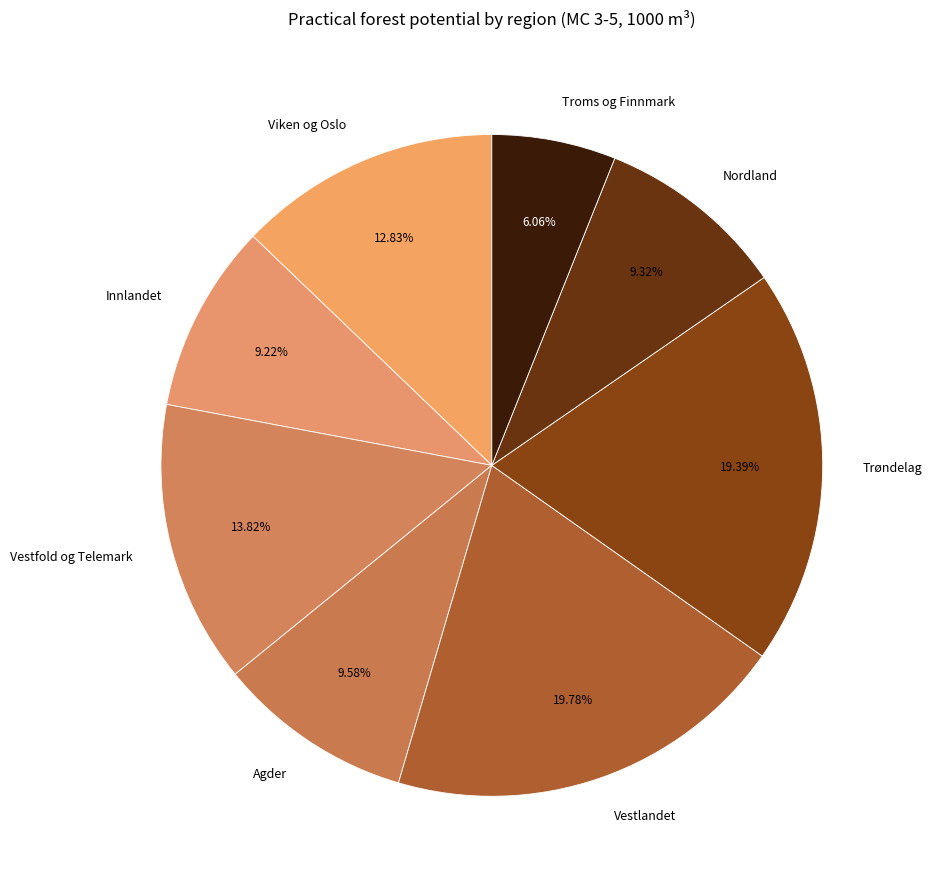

What percentage is NOT represented by Vestfold og Telemark?

86.2%